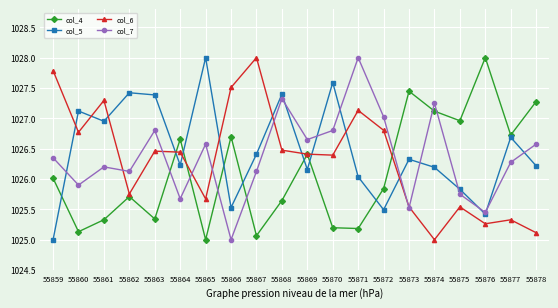

Between which two adjacent categories do col_6 and col_7 first intersect?

55861 and 55862